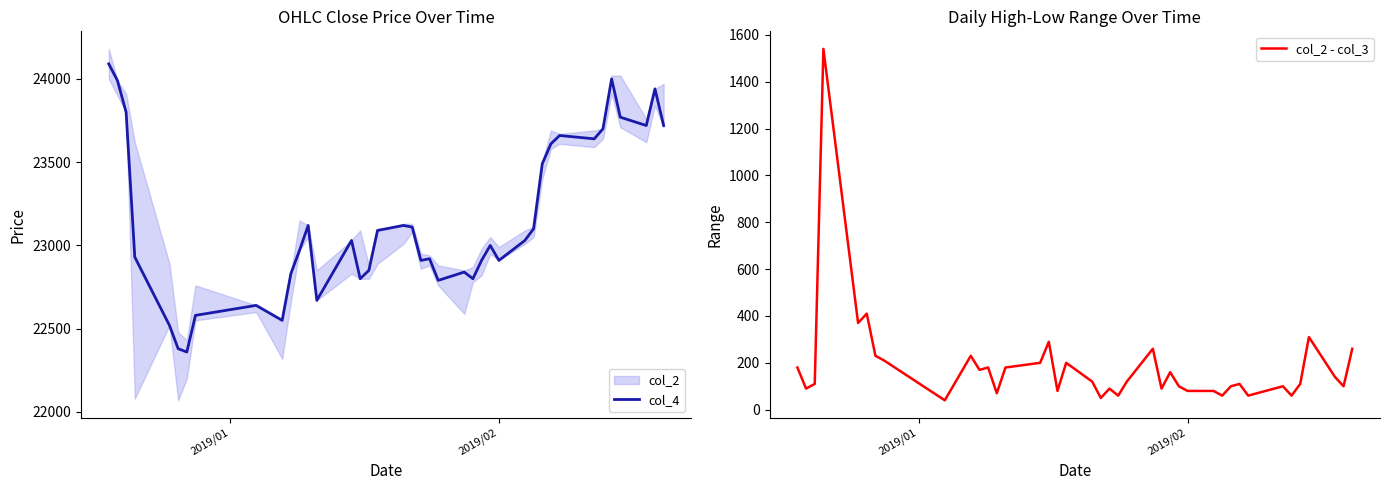

What is the lowest value of the col_4 series?

22360